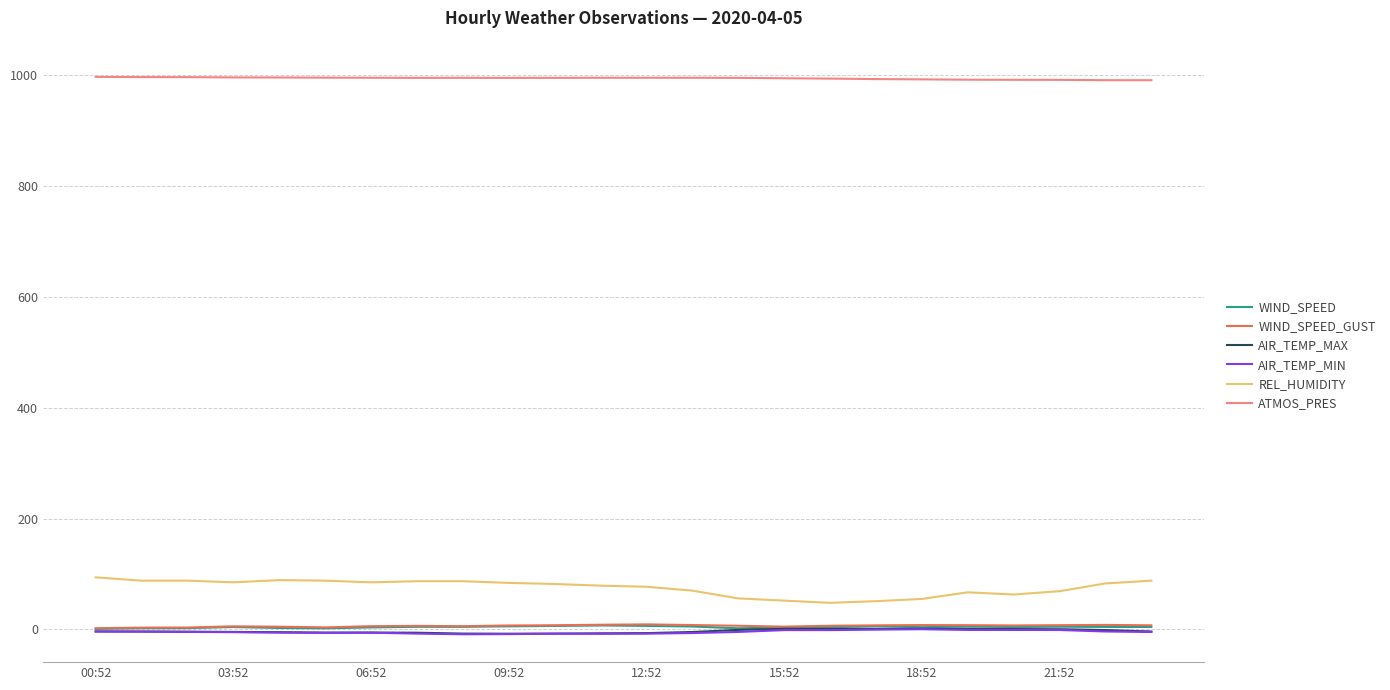

Which series has the largest total across all categories?

ATMOS_PRES